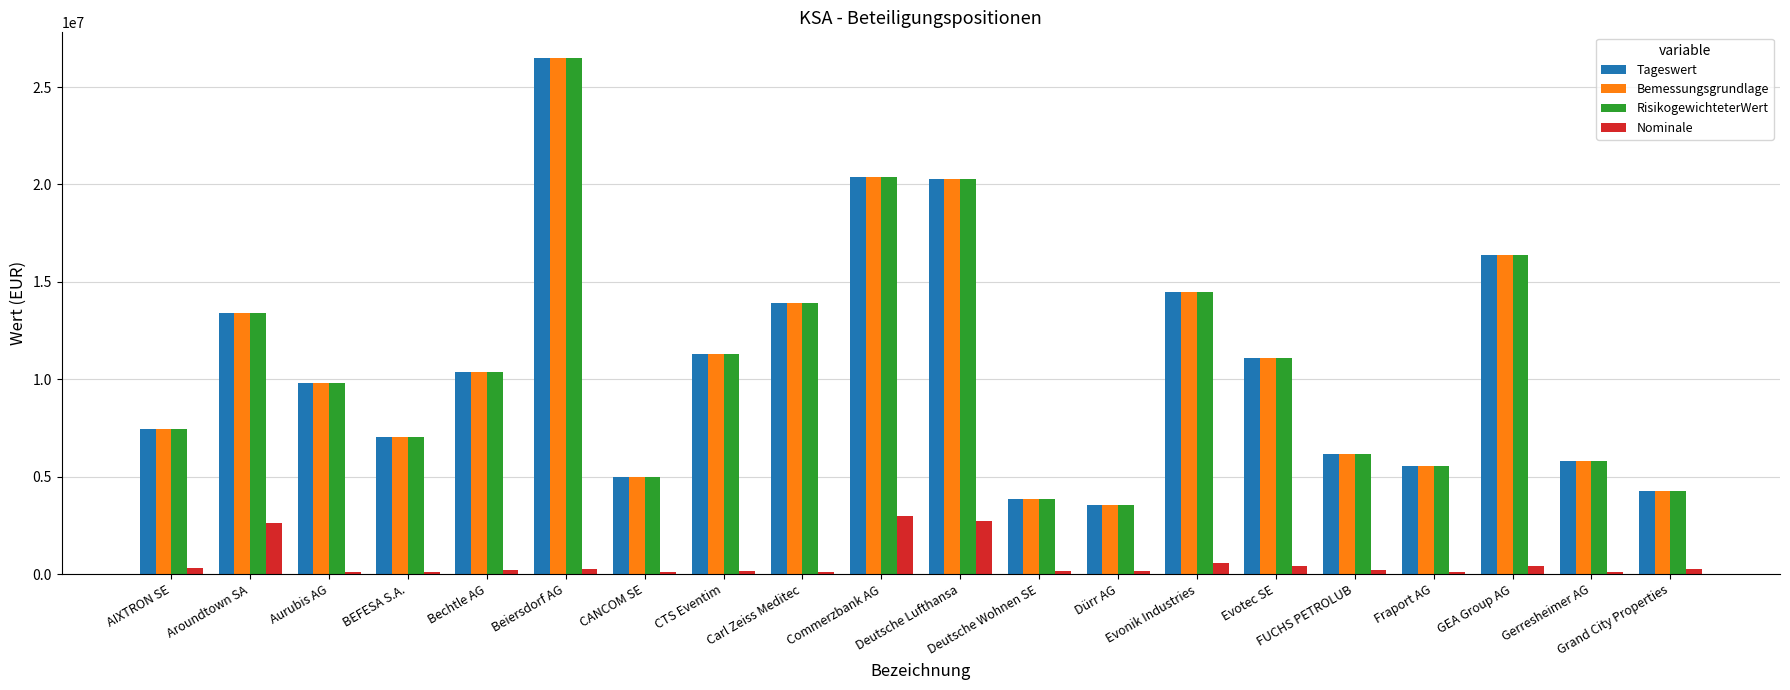

True or false: Nominale has a value of 102059.0 at Fraport AG.

True